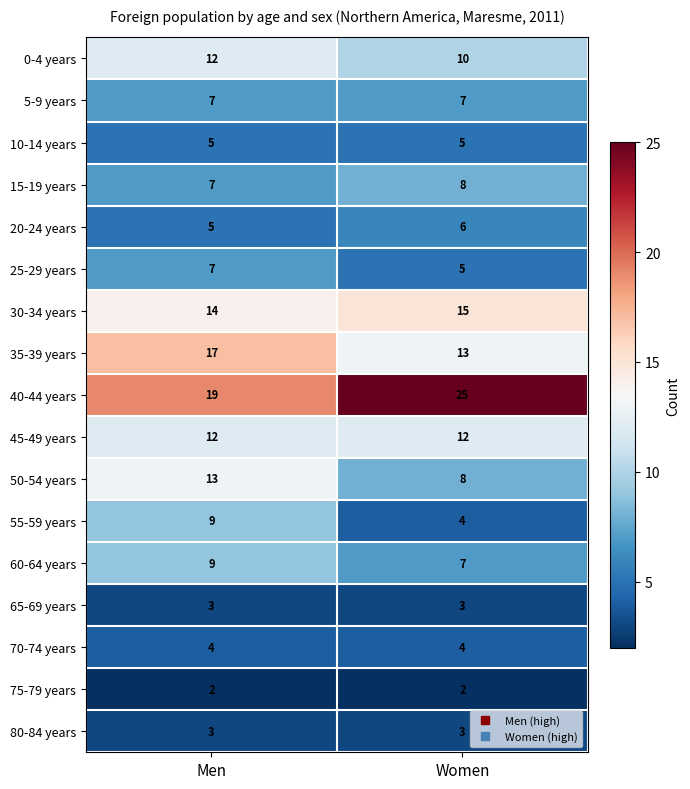

True or false: 15-19 years has a value of 8 at Women.

True